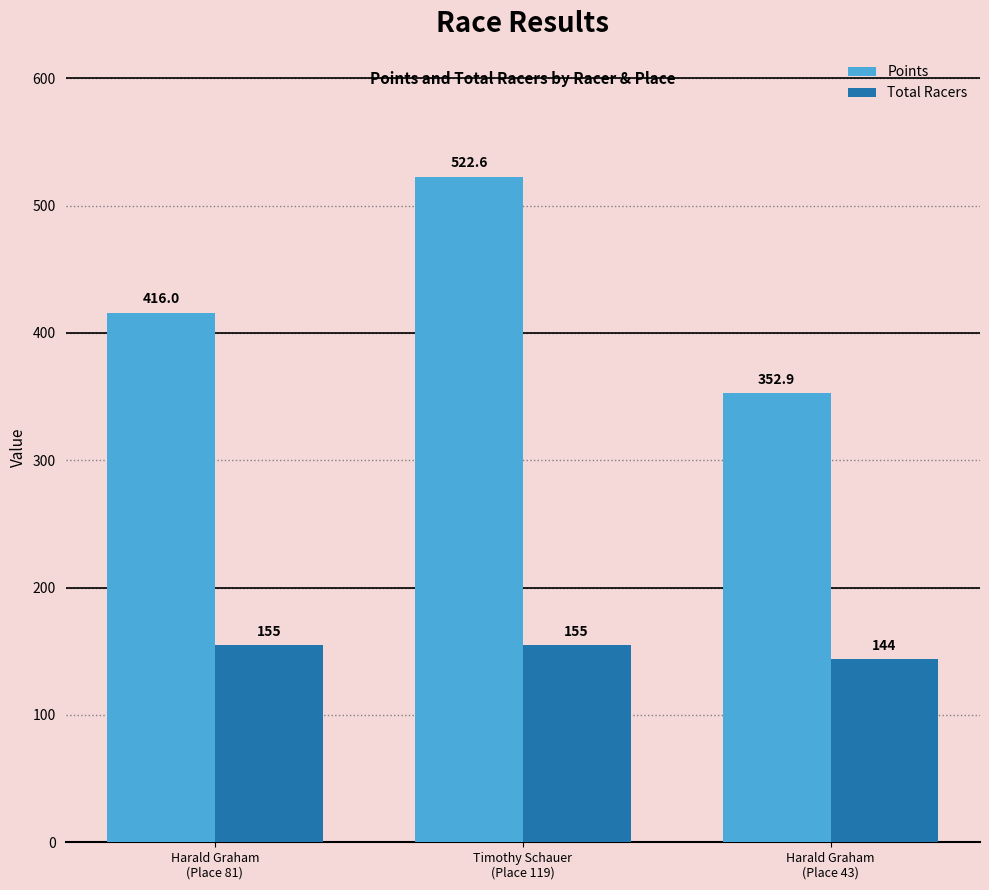

What is the difference between the maximum and minimum values in the Points series?

169.7